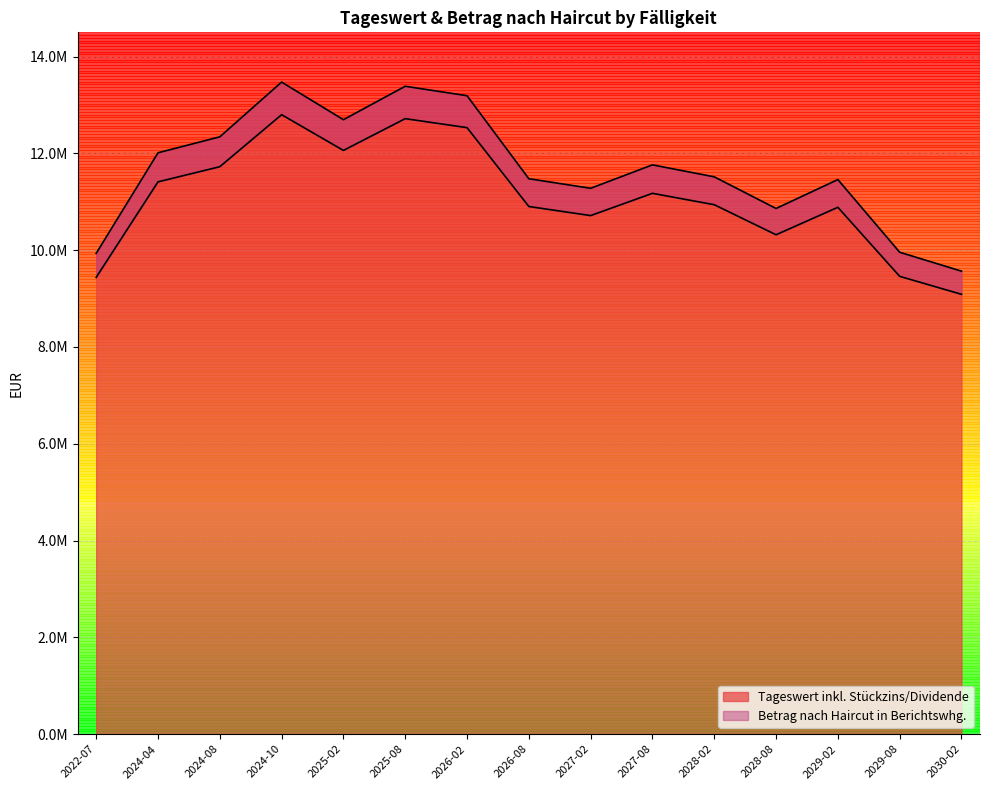

What is the sum of all Betrag nach Haircut in Berichtswhg. values?

166152856.5